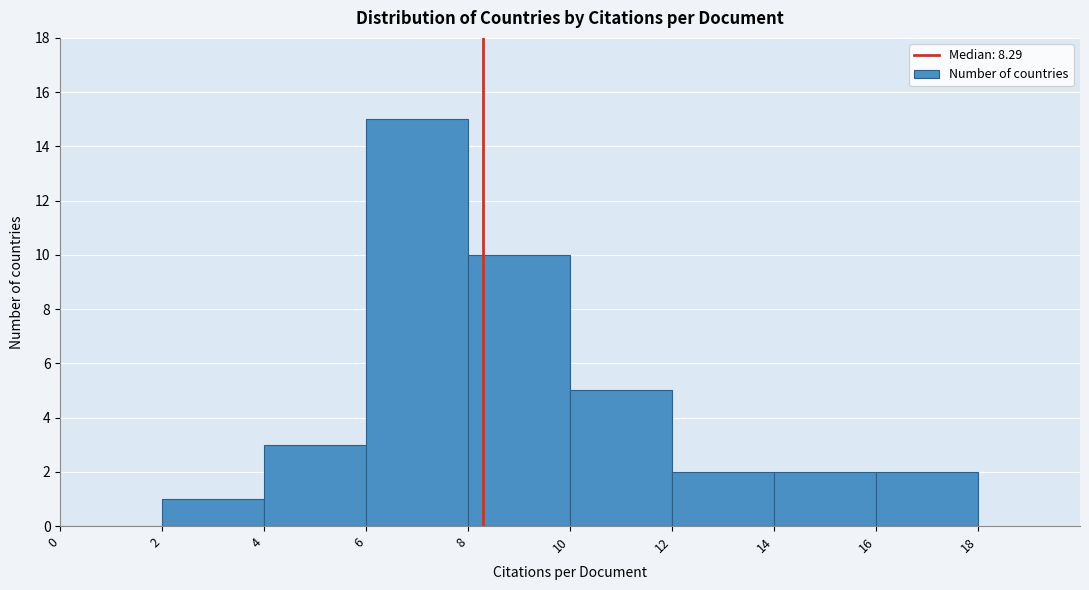

Over which range of the x-axis is the bar tallest?

6 to 8